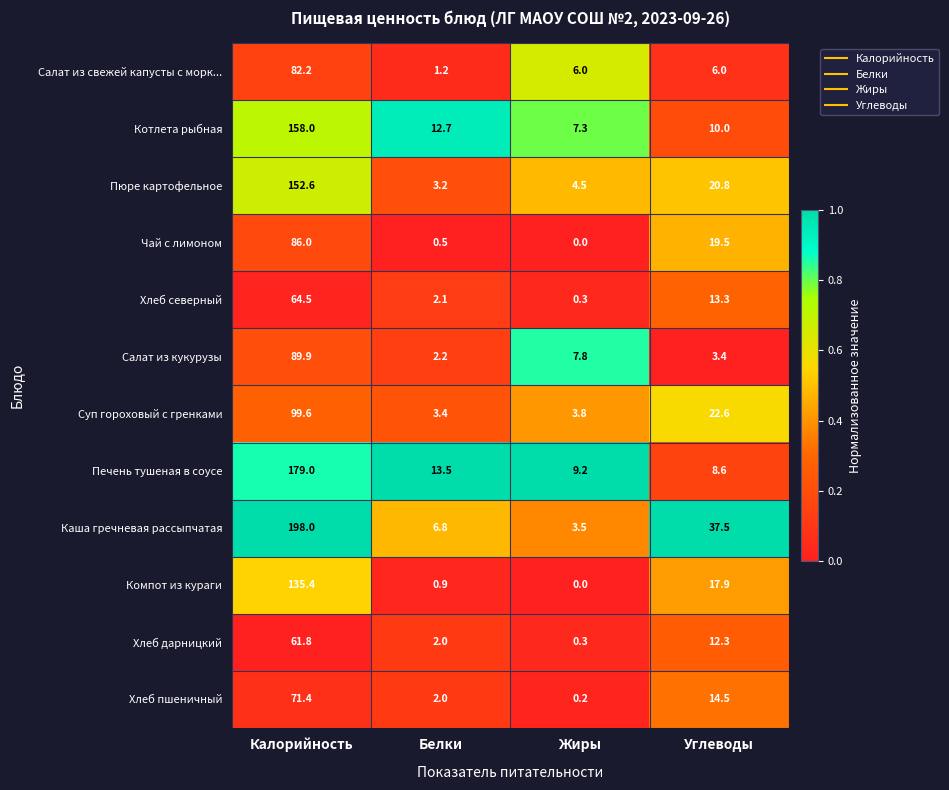

Rank the series by their maximum value, from lowest to highest.

Хлеб дарницкий, Хлеб северный, Хлеб пшеничный, Салат из свежей капусты с морк..., Чай с лимоном, Салат из кукурузы, Суп гороховый с гренками, Компот из кураги, Пюре картофельное, Котлета рыбная, Печень тушеная в соусе, Каша гречневая рассыпчатая